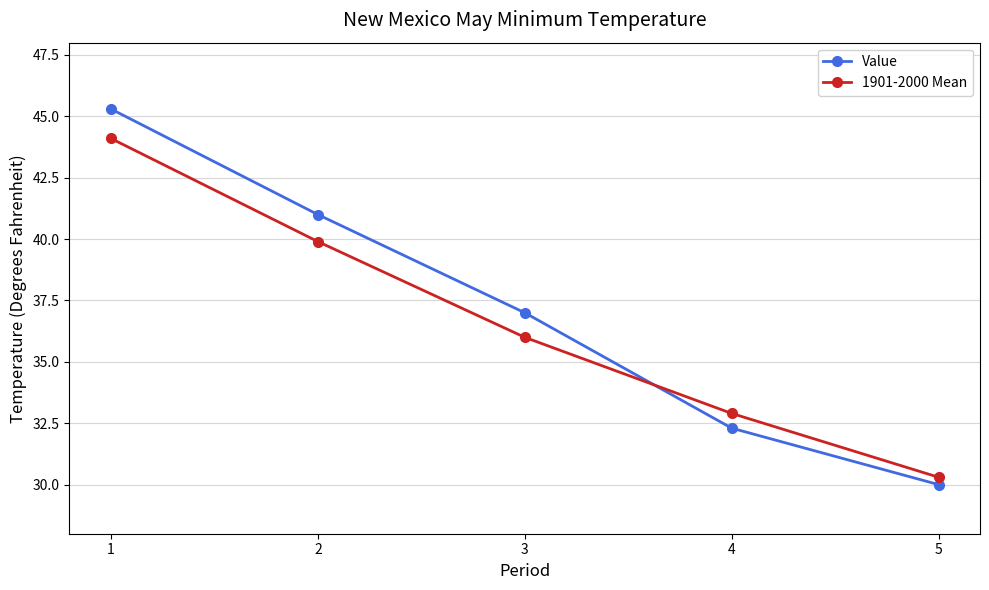

True or false: 1901-2000 Mean has more than 2 points higher than both neighbors.

False